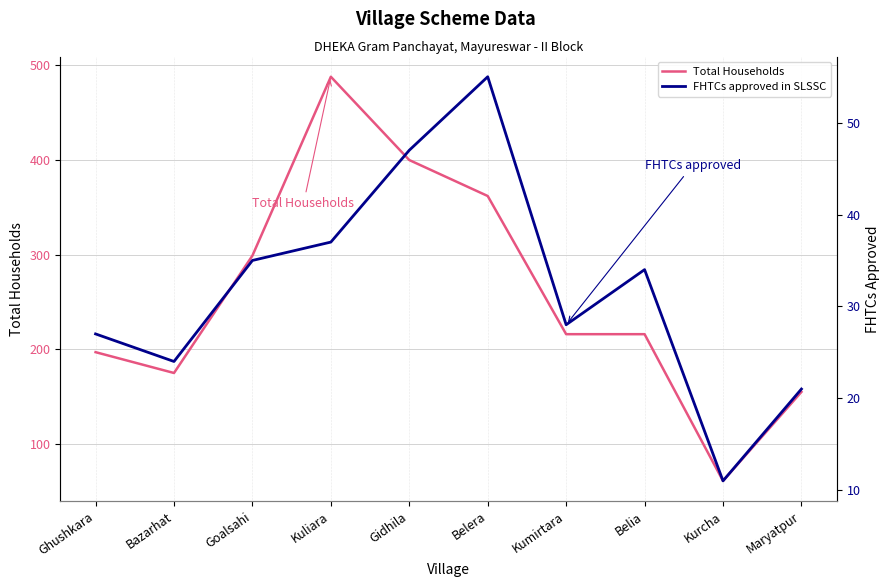

Which category has the highest value in the FHTCs approved in SLSSC series?

Belera